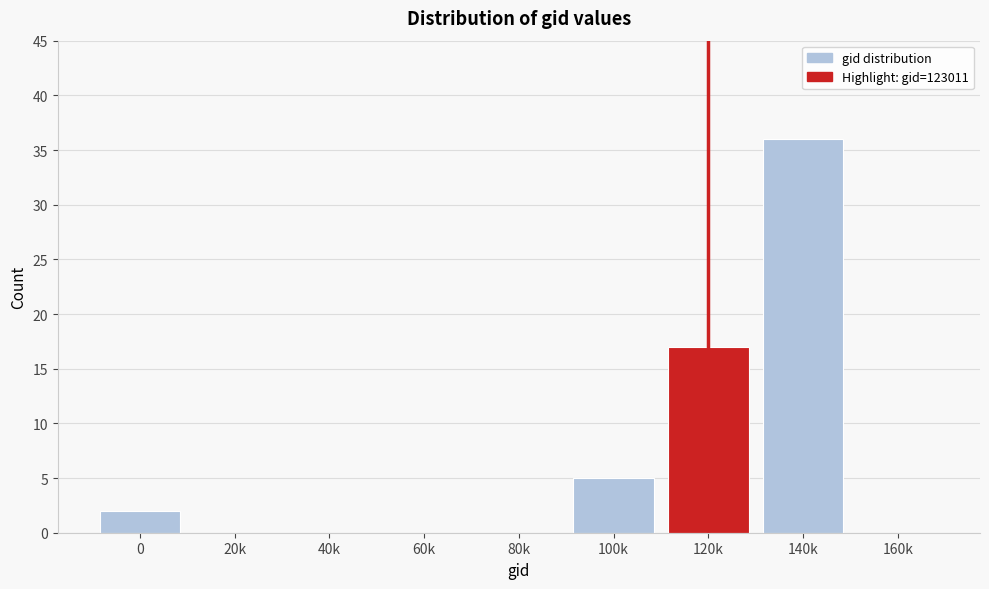

Reading left to right, transcribe all the data shown in this chart.

0=2	20k=0	40k=0	60k=0	80k=0	100k=5	120k=17	140k=36	160k=0